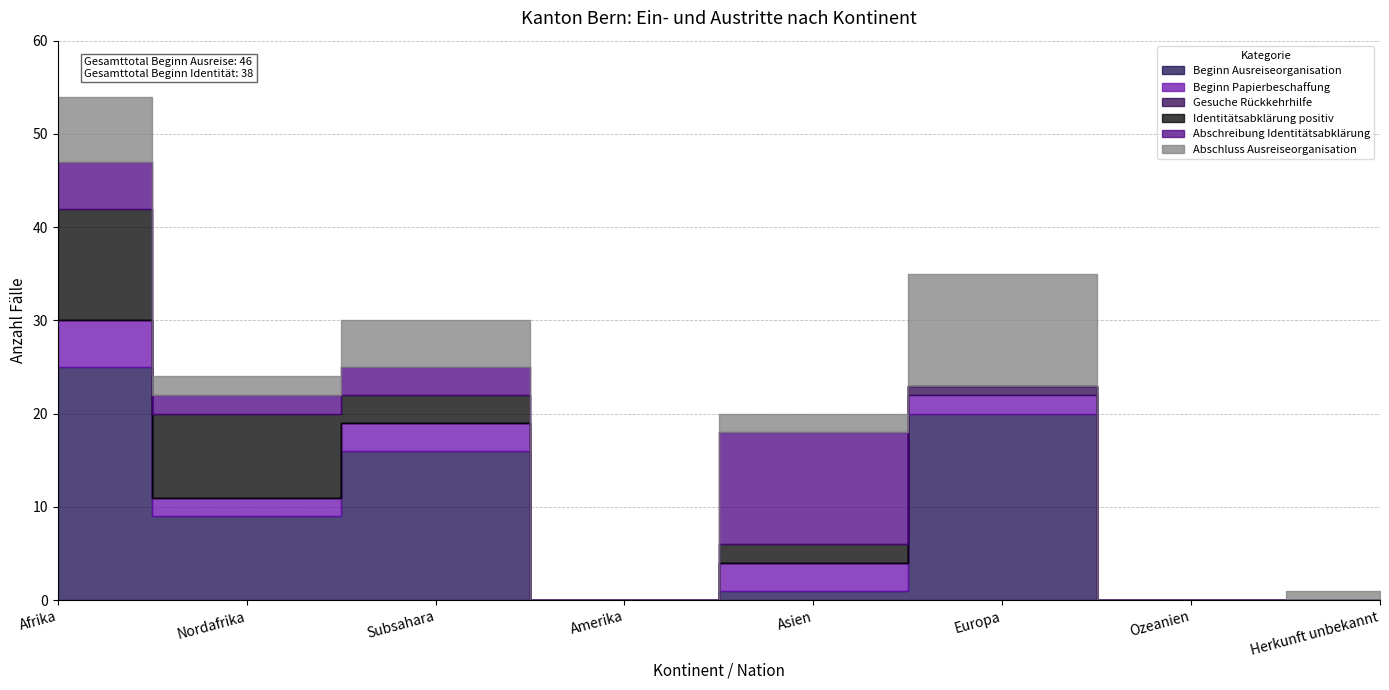

What are all the series names shown in the legend?

Beginn Ausreiseorganisation, Beginn Papierbeschaffung, Gesuche Rückkehrhilfe, Identitätsabklärung positiv, Abschreibung Identitätsabklärung, Abschluss Ausreiseorganisation